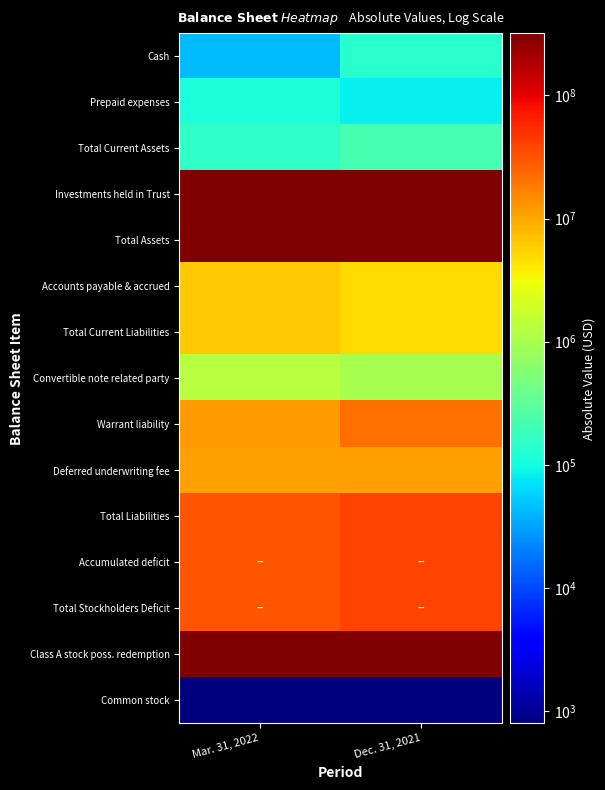

Reading left to right, list all the values displayed in this chart.

Cash: Mar. 31, 2022=43768	Dec. 31, 2021=138686
Prepaid expenses: Mar. 31, 2022=112958	Dec. 31, 2021=82708
Total Current Assets: Mar. 31, 2022=156726	Dec. 31, 2021=221394
Investments held in Trust: Mar. 31, 2022=321044409	Dec. 31, 2021=321039924
Total Assets: Mar. 31, 2022=321201135	Dec. 31, 2021=321261318
Accounts payable & accrued: Mar. 31, 2022=6376338	Dec. 31, 2021=5044473
Total Current Liabilities: Mar. 31, 2022=6376338	Dec. 31, 2021=5044473
Convertible note related party: Mar. 31, 2022=1250000	Dec. 31, 2021=1000000
Warrant liability: Mar. 31, 2022=12025125	Dec. 31, 2021=22097338
Deferred underwriting fee: Mar. 31, 2022=11068750	Dec. 31, 2021=11068750
Total Liabilities: Mar. 31, 2022=30720213	Dec. 31, 2021=39210561
Accumulated deficit: Mar. 31, 2022=30513619	Dec. 31, 2021=38943784
Total Stockholders Deficit: Mar. 31, 2022=30512828	Dec. 31, 2021=38942993
Class A stock poss. redemption: Mar. 31, 2022=320993750	Dec. 31, 2021=320993750
Common stock: Mar. 31, 2022=791	Dec. 31, 2021=791